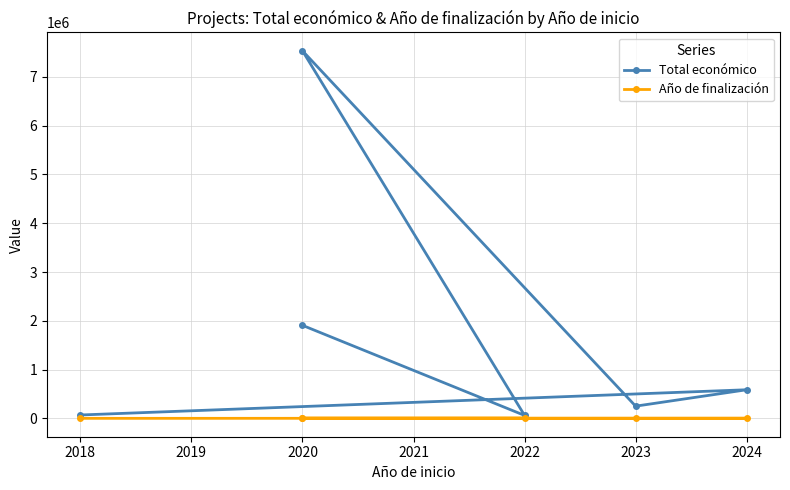

At which category does Total económico reach its first local valley?

2022